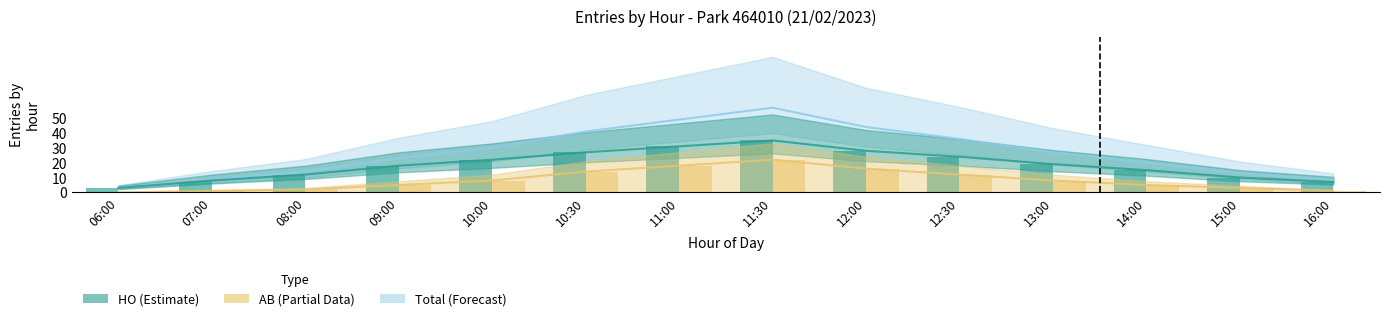

What is the label of the 1st bar from the right?

16:00